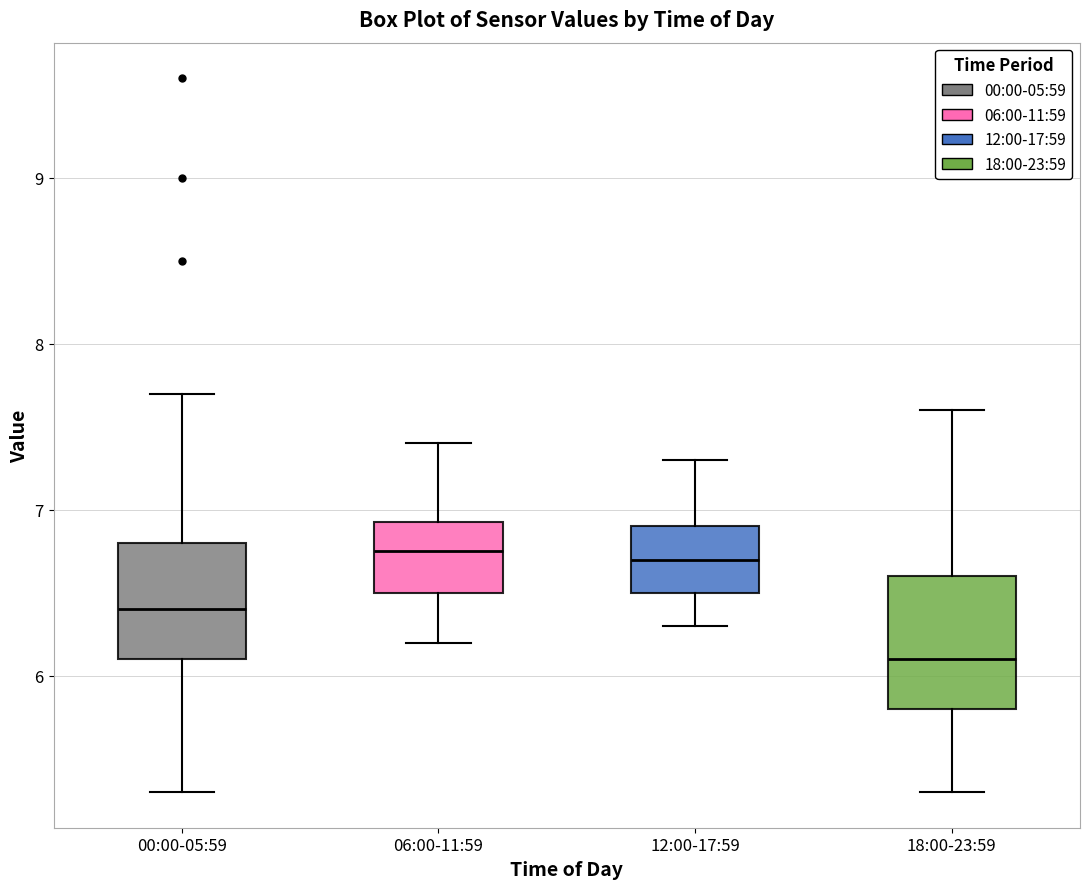

Where is the lower edge of the box for 18:00-23:59 on the y-axis? The values are not printed on the chart, so give them approximately, as read against the axis.

5.8